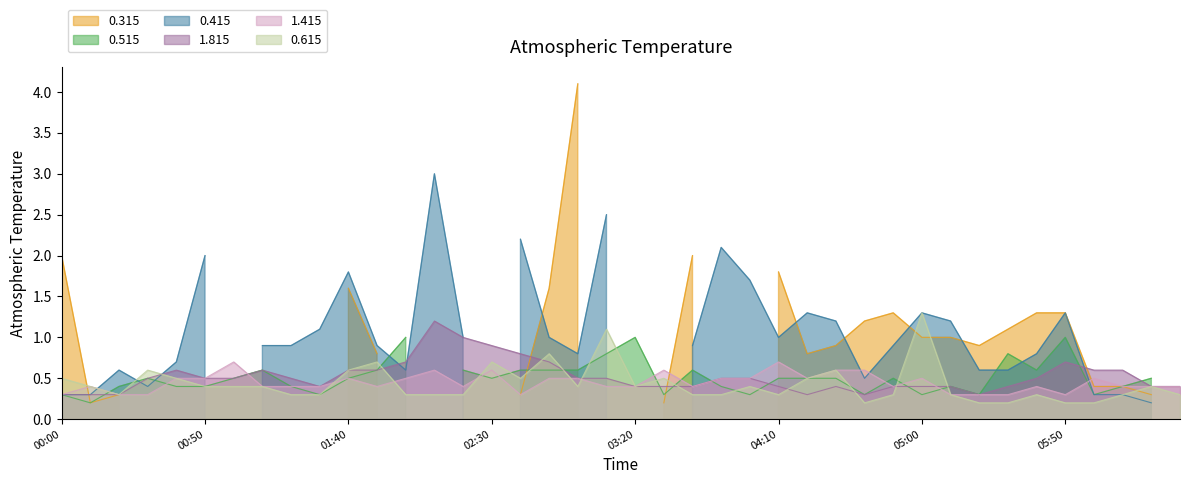

What is the maximum value for 0.615?

1.3